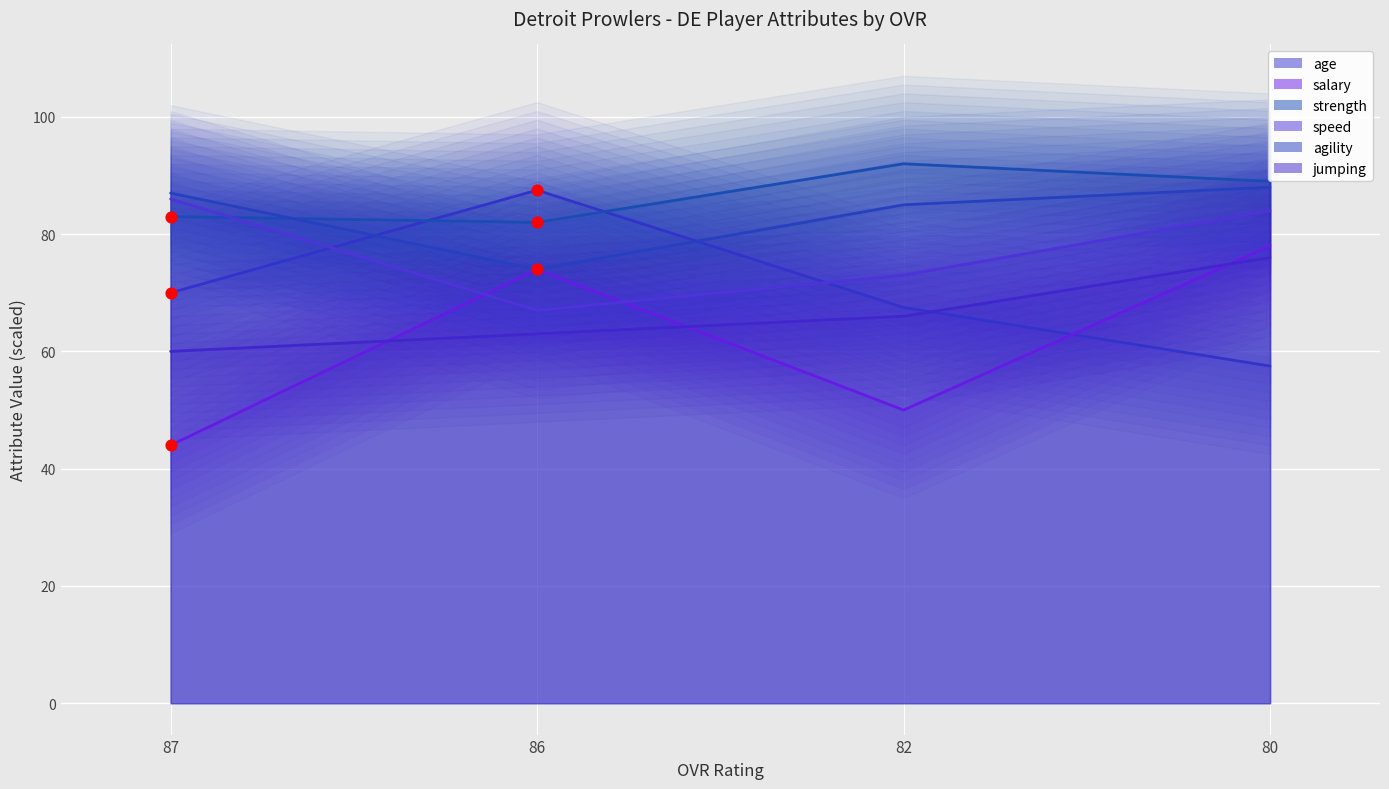

Is the value of speed at 80 greater than the value of jumping at 86?

Yes